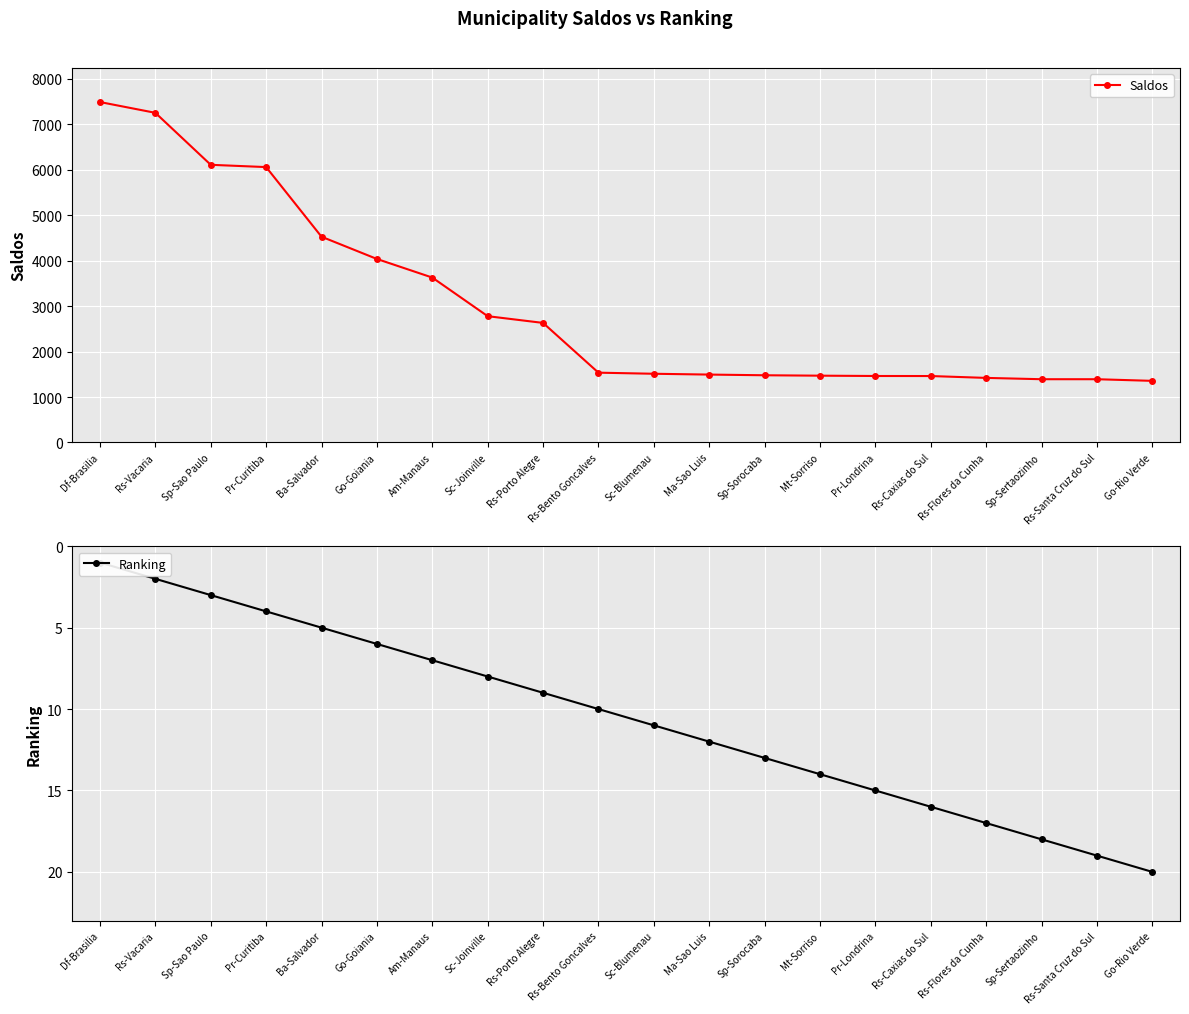

What is the average value of the Saldos series?

3022